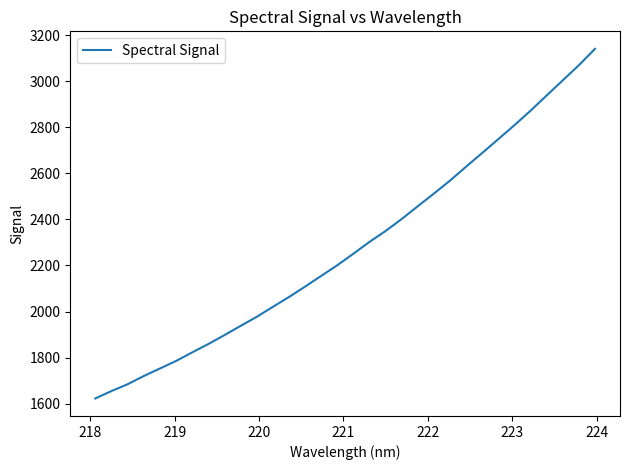

What is the difference between the maximum and minimum values?

1519.8